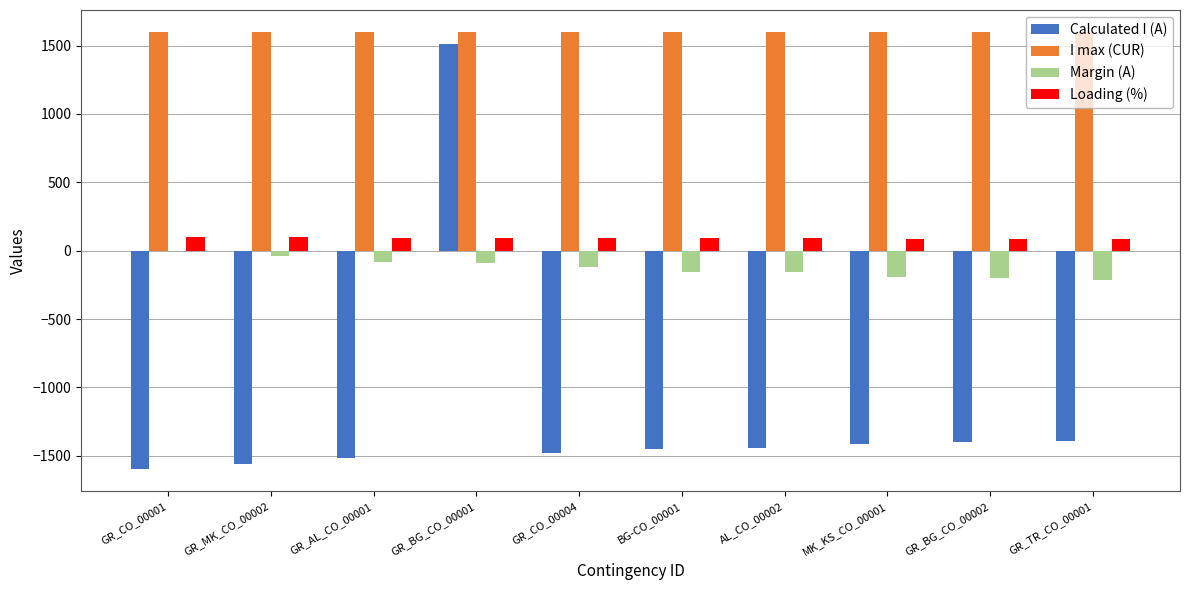

What is the greatest value displayed?

1600